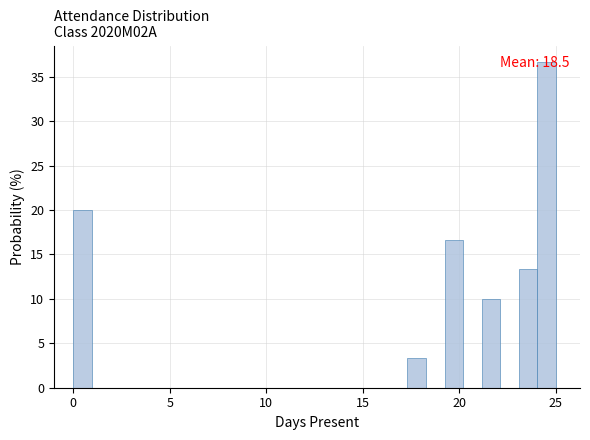

Read against the x-axis, roughly where is the centre of the tallest bar?

24.5